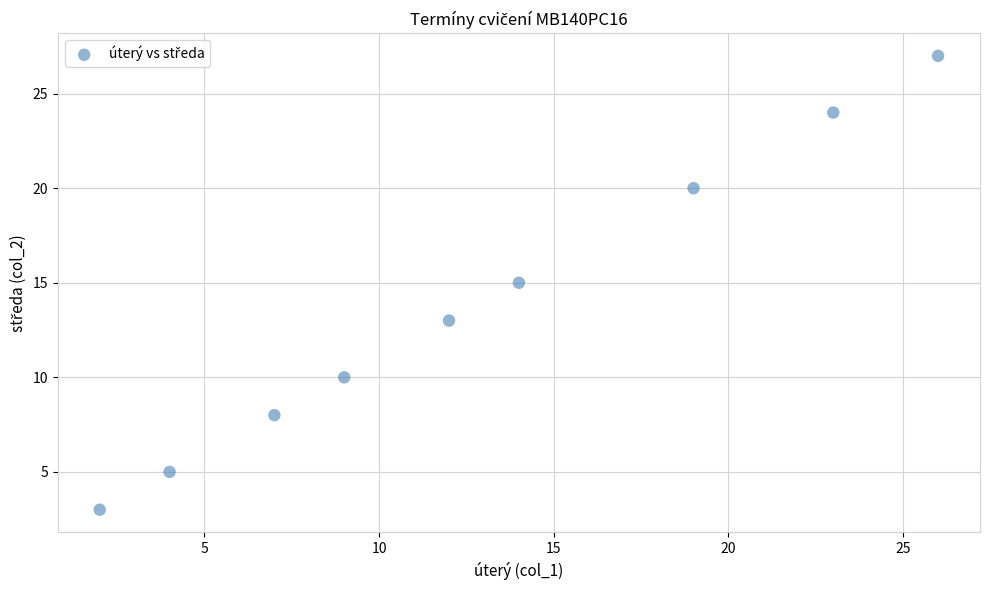

What is the range of X values (max minus min)?

24